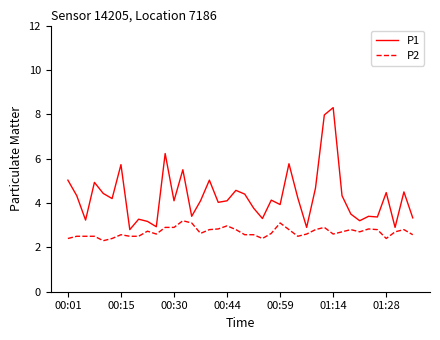

List the series in order of their overall mean, lowest first.

P2, P1